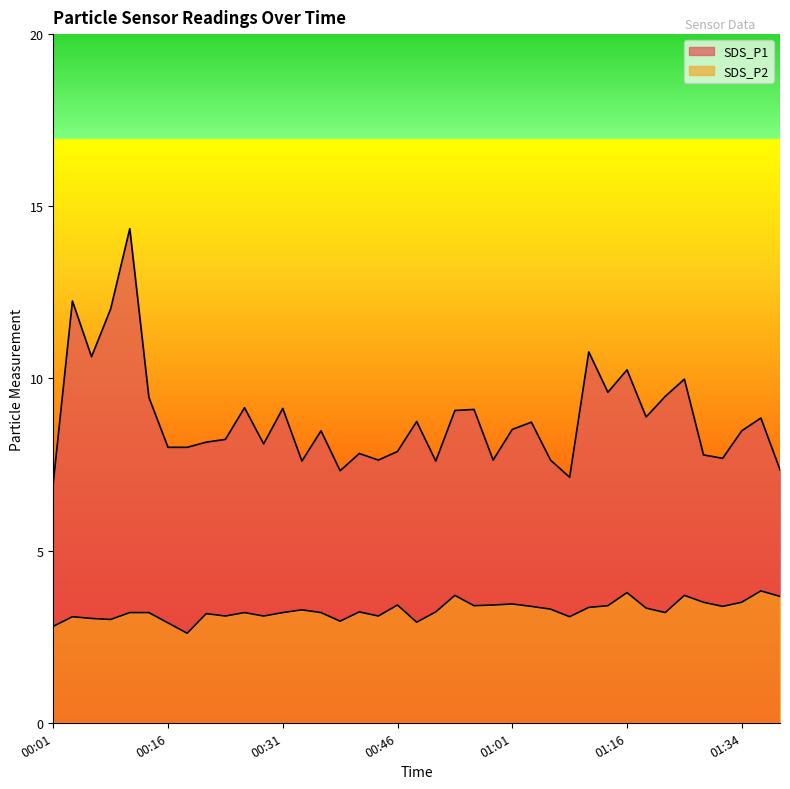

Count the number of data series in this chart.

2